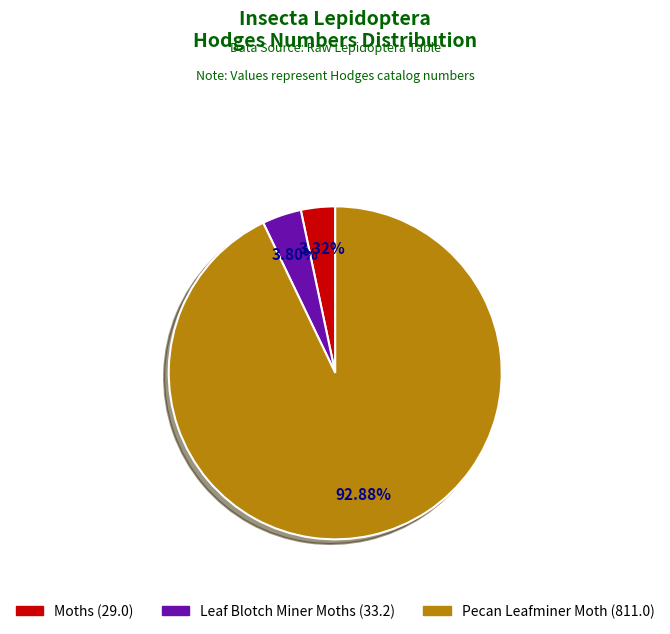

What is the largest slice in the pie chart?

Pecan Leafminer Moth